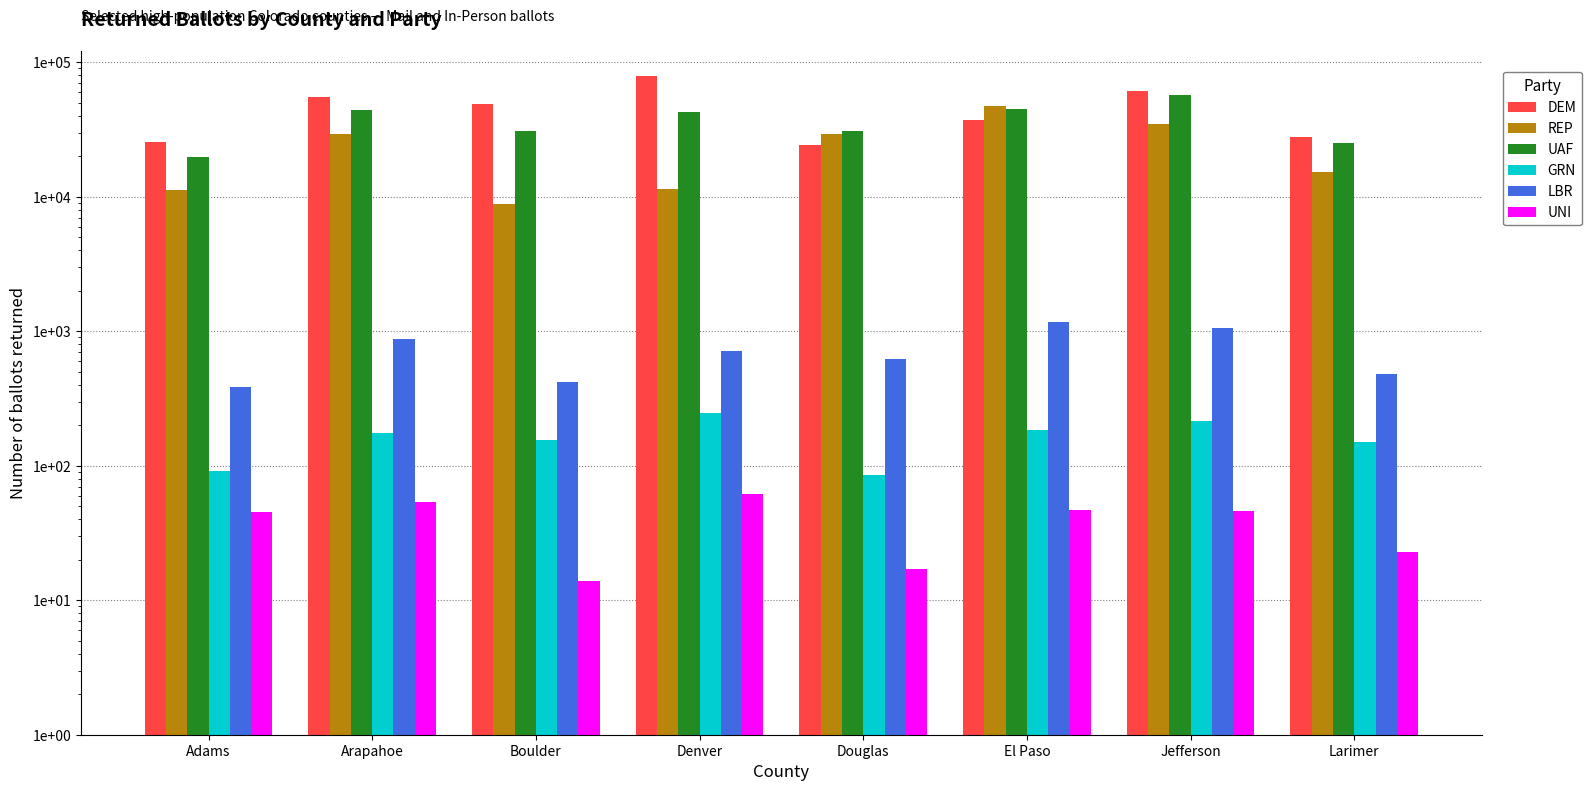

Rank the categories by GRN value from lowest to highest.

Douglas, Adams, Larimer, Boulder, Arapahoe, El Paso, Jefferson, Denver